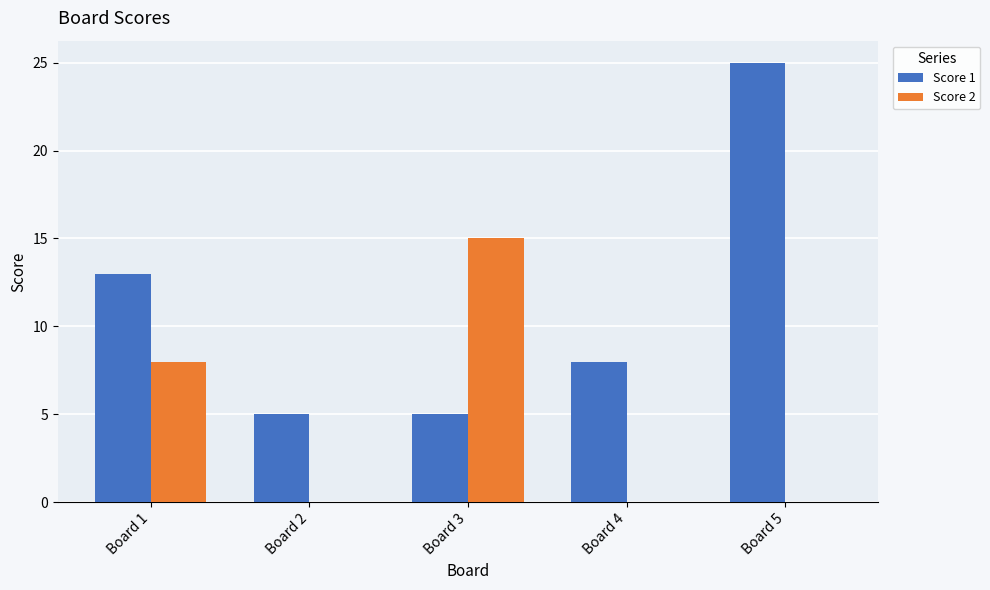

What is the average value of the Score 2 series?

5